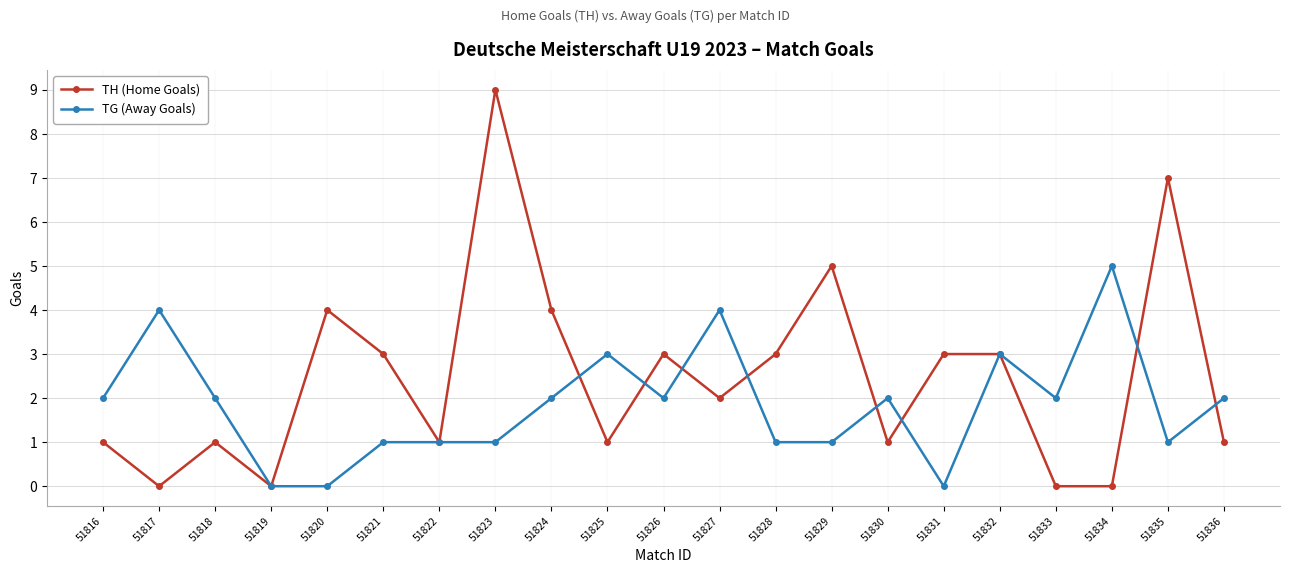

What is the difference between the maximum and minimum values in the TH (Home Goals) series?

9